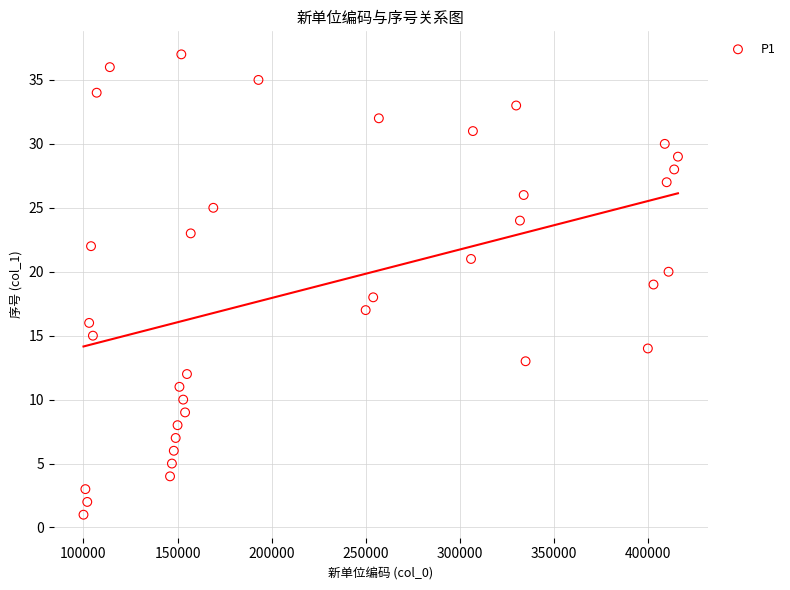

What is the range of Y values (max minus min)?

36